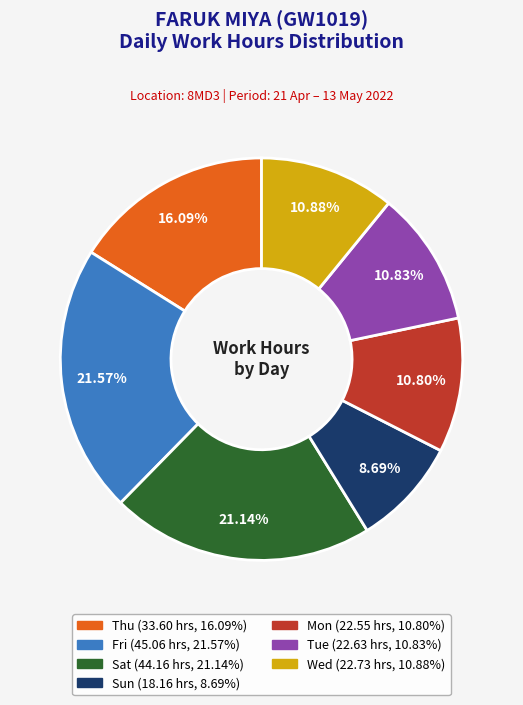

Does any single category account for the majority?

No